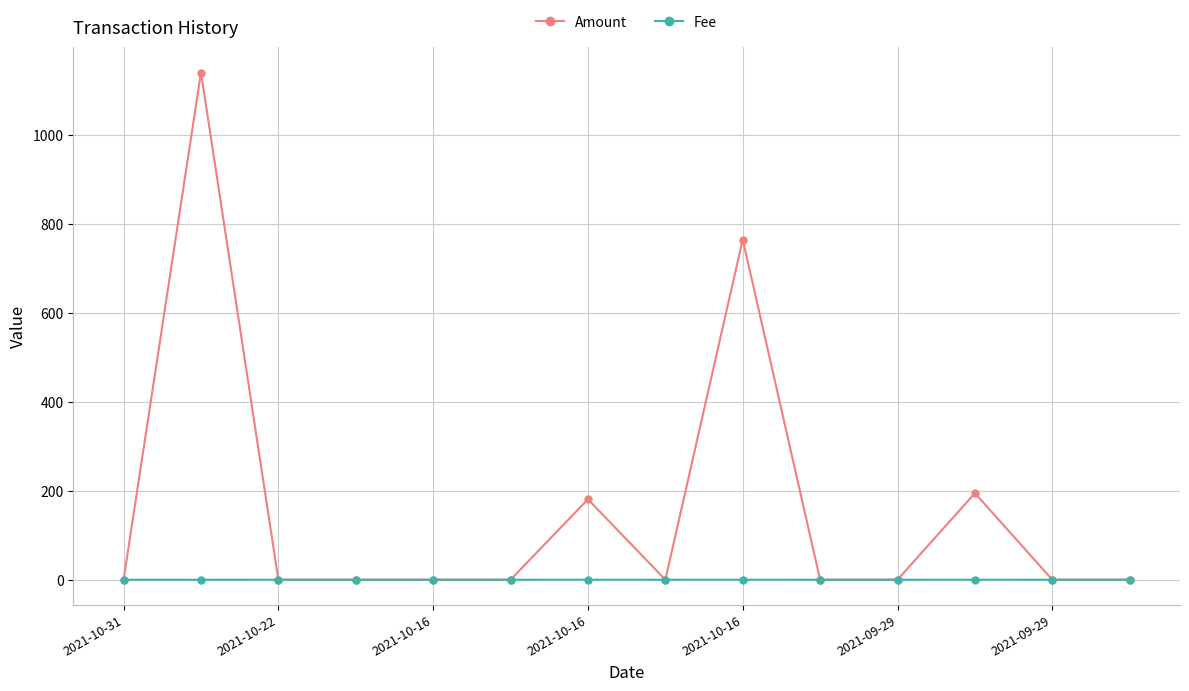

Which series has the widest spread of values?

Amount